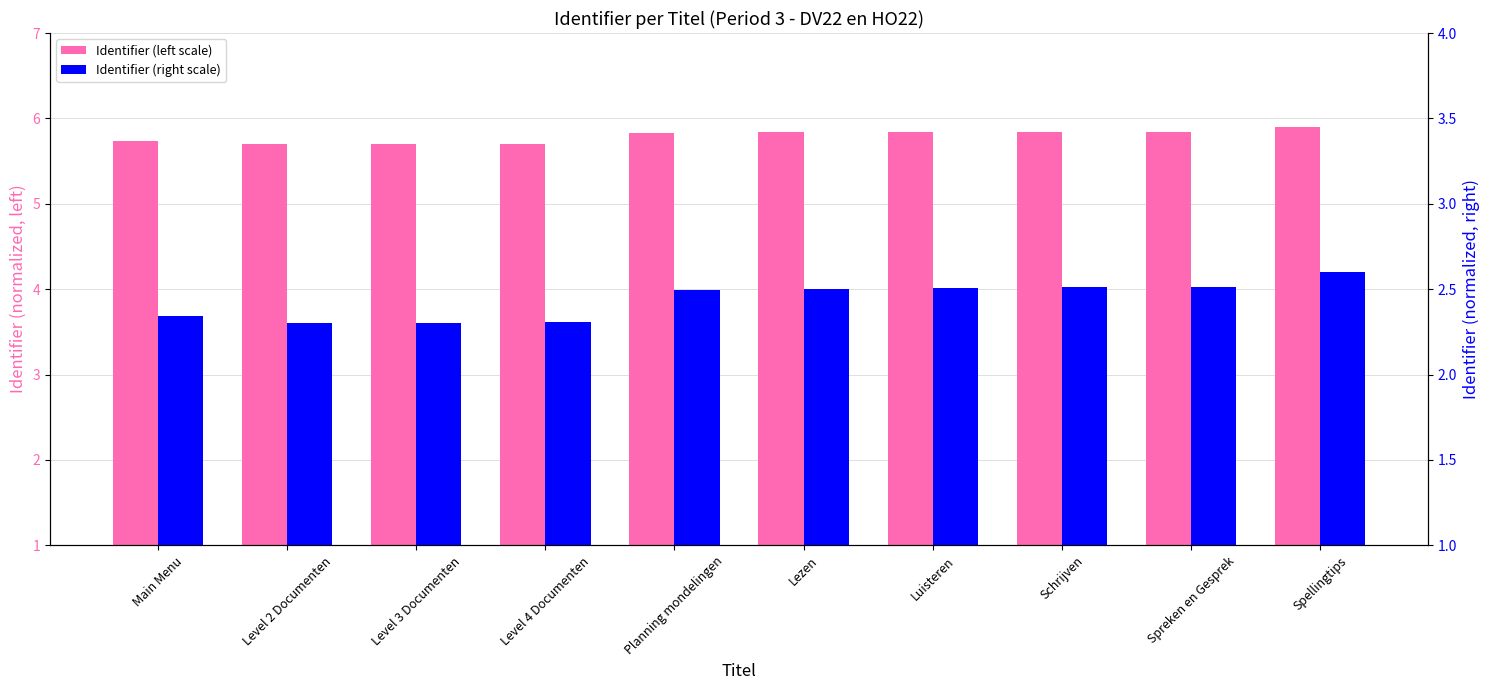

Rank the series by their maximum value, from lowest to highest.

Identifier (right scale), Identifier (left scale)